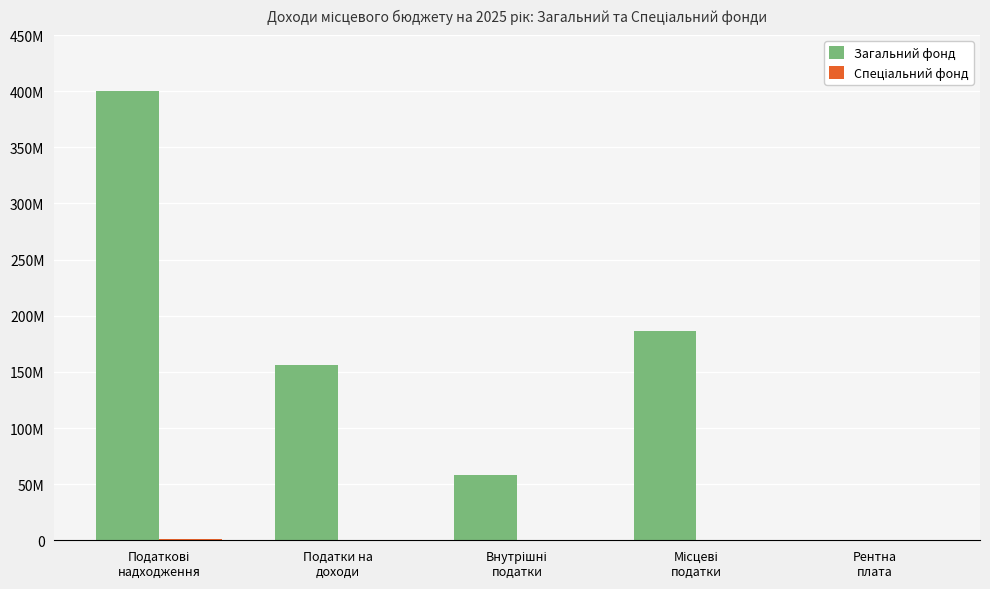

Which category has the lowest value in the Загальний фонд series?

Рентна
плата